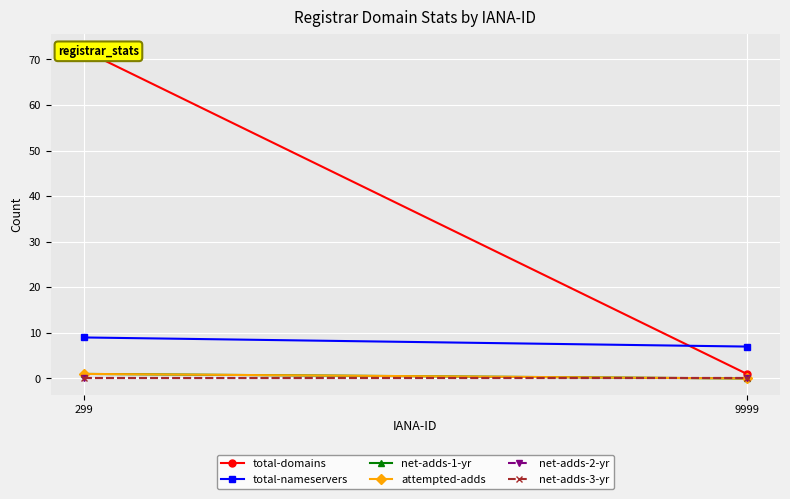

What are all the series names shown in the legend?

total-domains, total-nameservers, net-adds-1-yr, attempted-adds, net-adds-2-yr, net-adds-3-yr